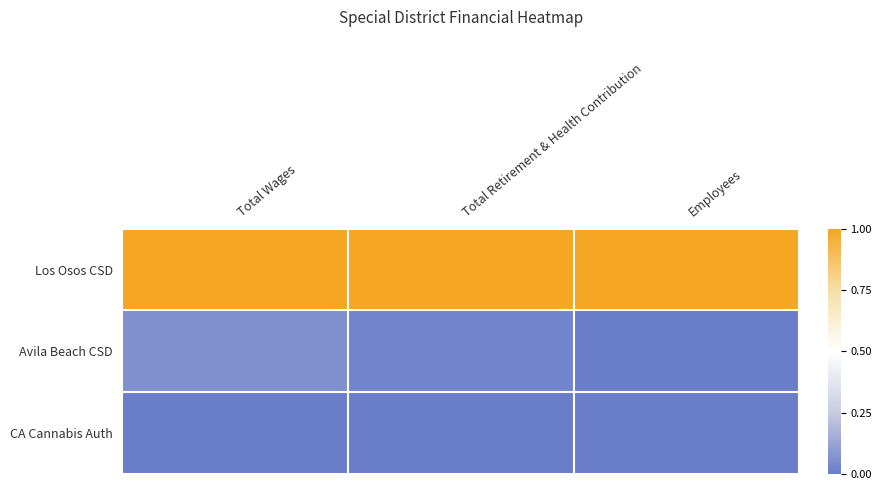

Reading left to right, what are all the values shown in this chart?

Los Osos CSD: Total Wages=1.0	Total Retirement & Health Contribution=1.0	Employees=1.0
Avila Beach CSD: Total Wages=0.1	Total Retirement & Health Contribution=0.0	Employees=0.0
CA Cannabis Auth: Total Wages=0.0	Total Retirement & Health Contribution=0.0	Employees=0.0